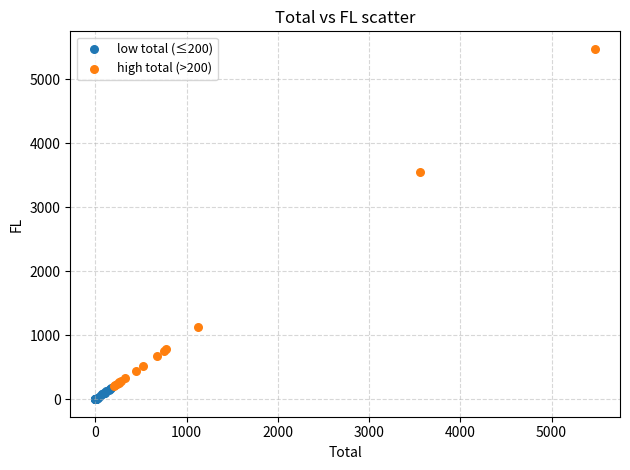

Which series reaches the maximum Y coordinate?

high total (>200)